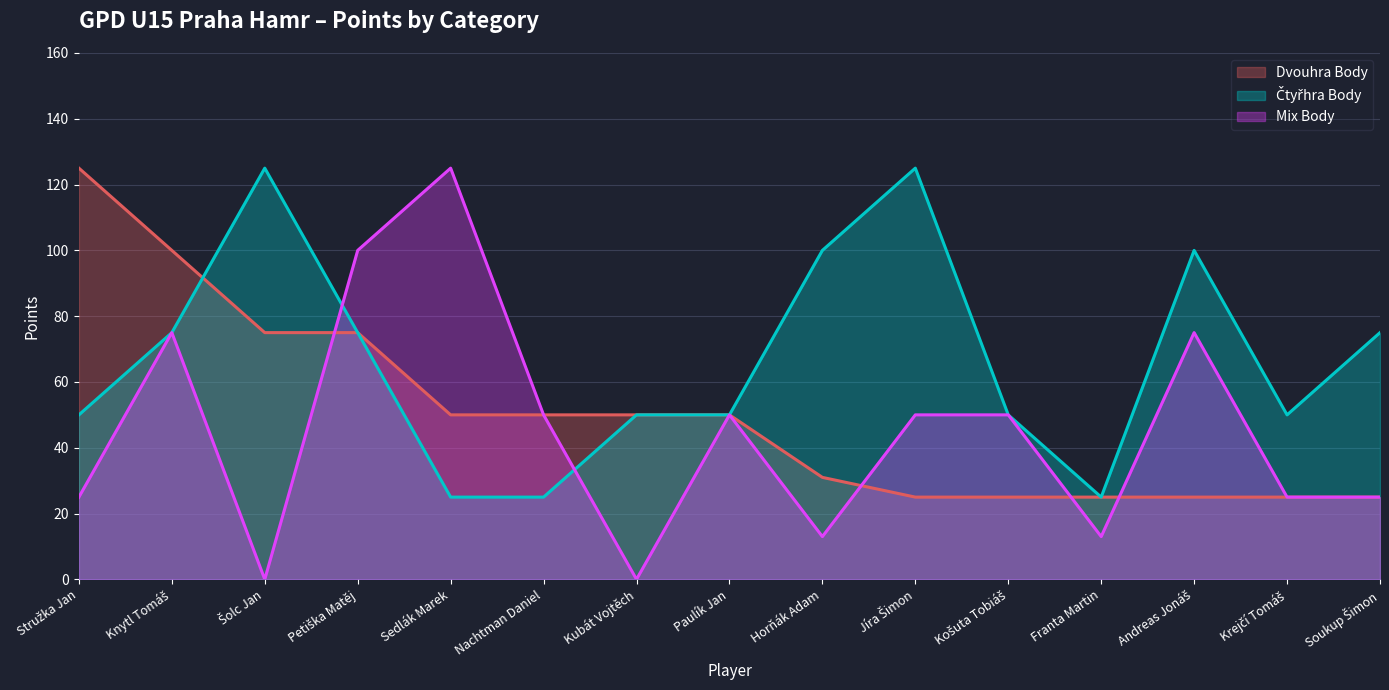

Is it true that Čtyřhra Body equals 25 at Franta Martin?

True